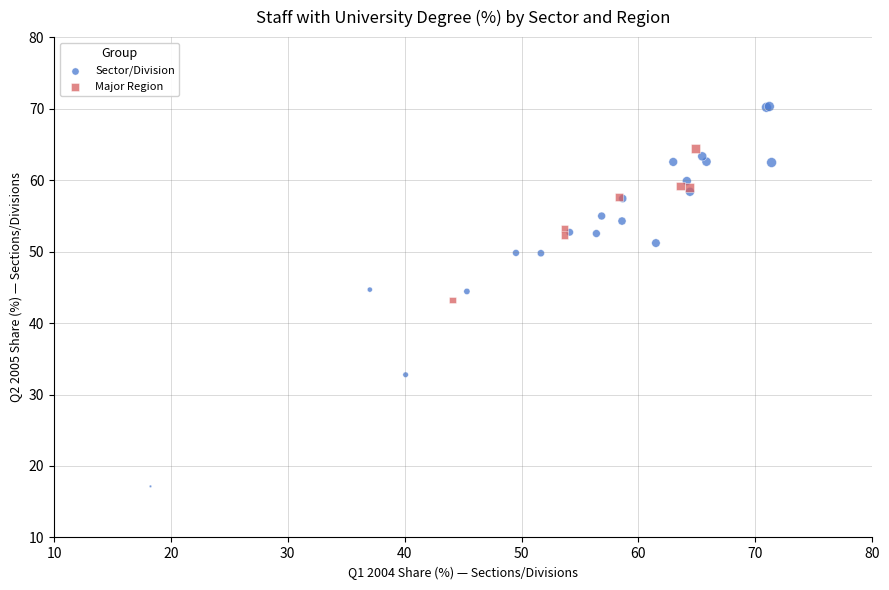

Which series reaches the minimum Y coordinate?

Sector/Division